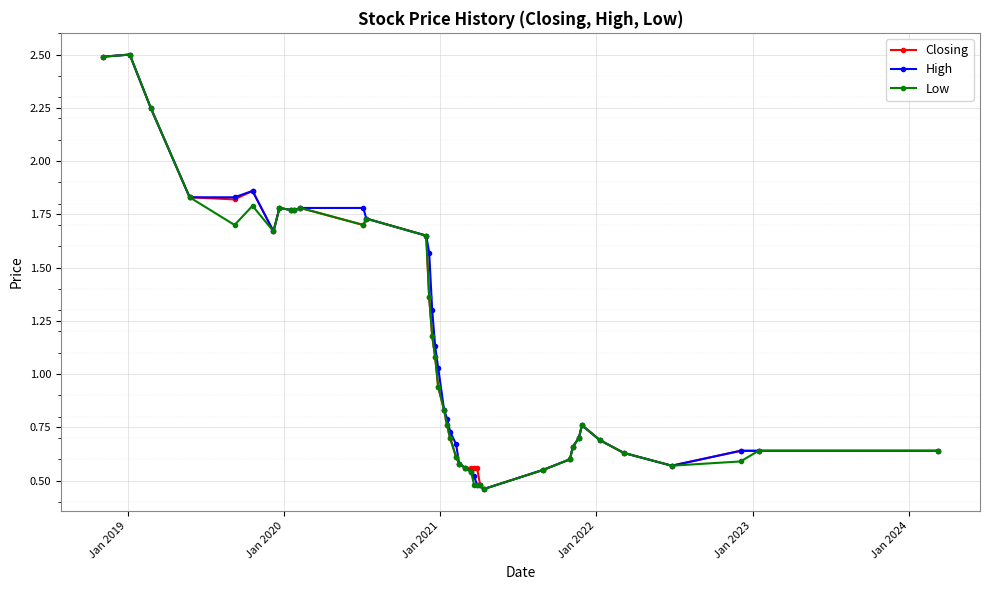

What is the value of the Low point at the 2nd from the left?

2.5